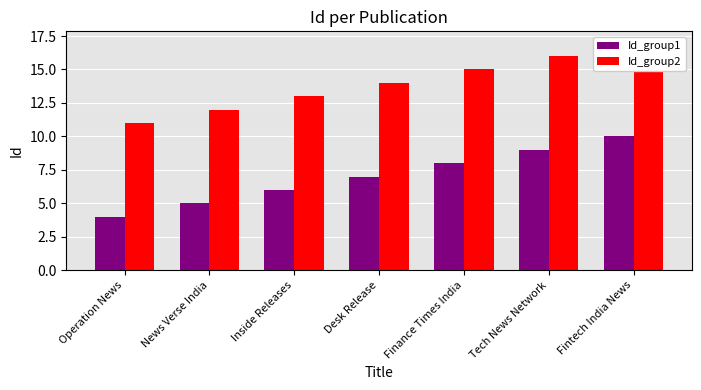

Which category has the lowest value in the Id_group2 series?

Operation News